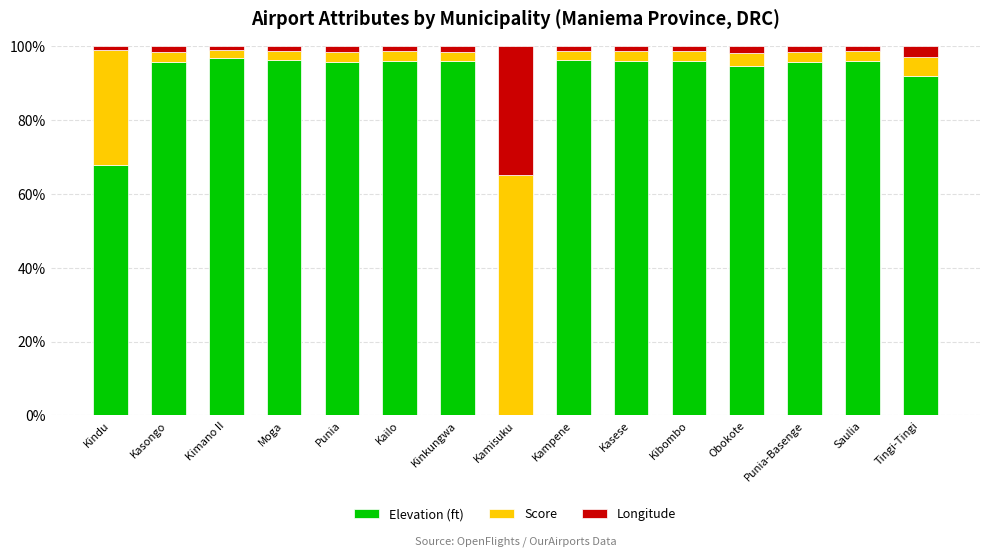

At which label is Elevation (ft) closest to 48?

Kindu